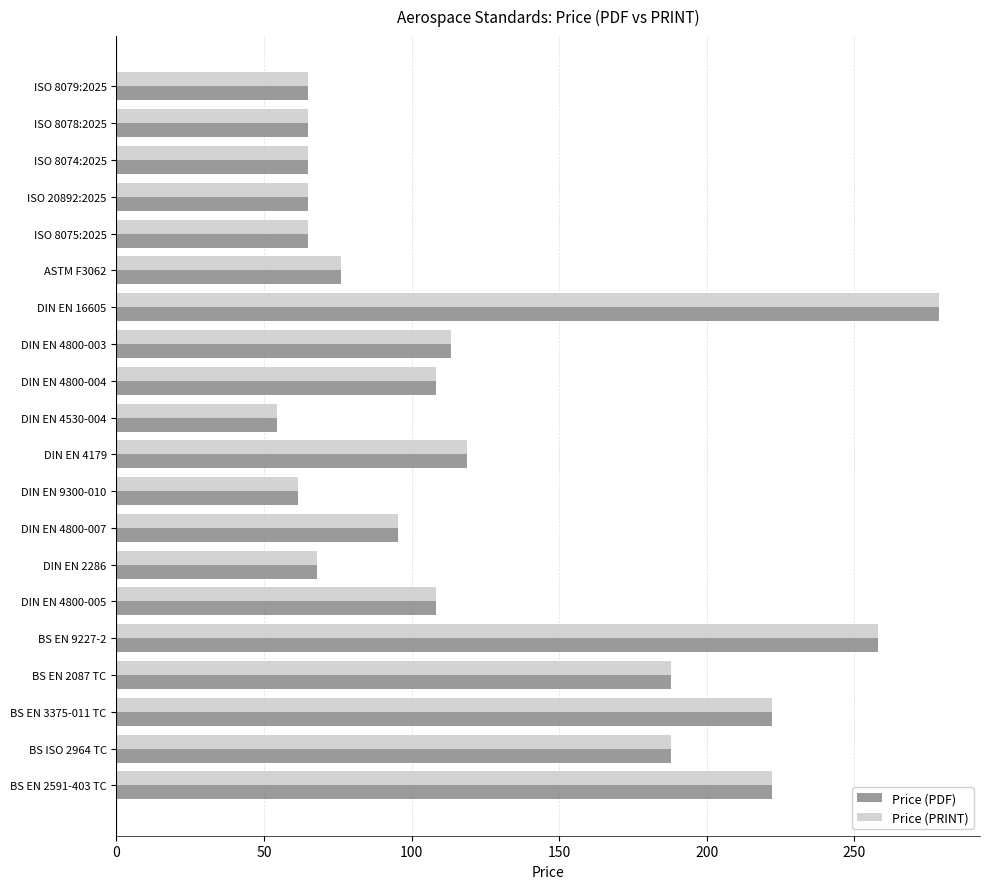

Which category has the highest value in the Price (PDF) series?

DIN EN 16605